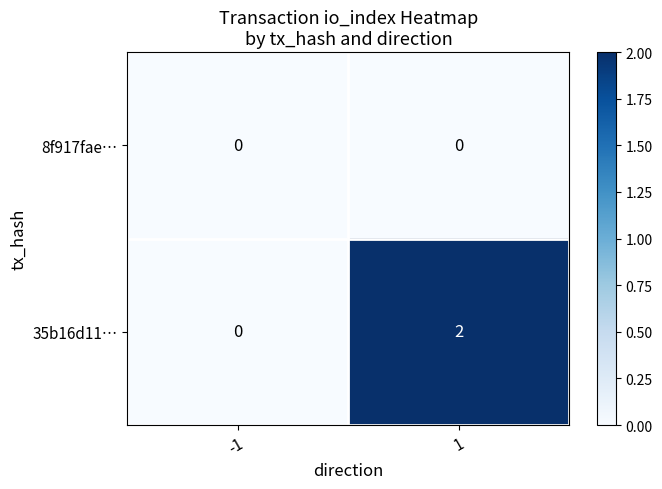

Reading left to right, what are all the values shown in this chart?

8f917fae…: -1=0	1=0
35b16d11…: -1=0	1=2